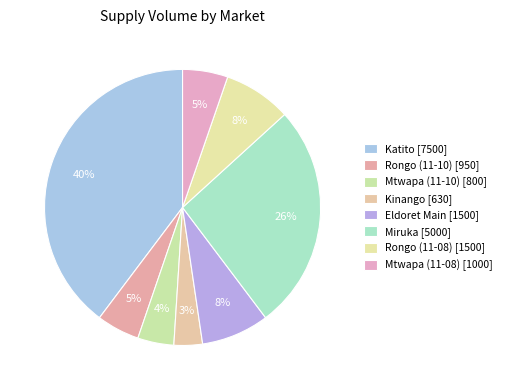

Combined, do Rongo (11-08) and Katito account for over 50%?

No